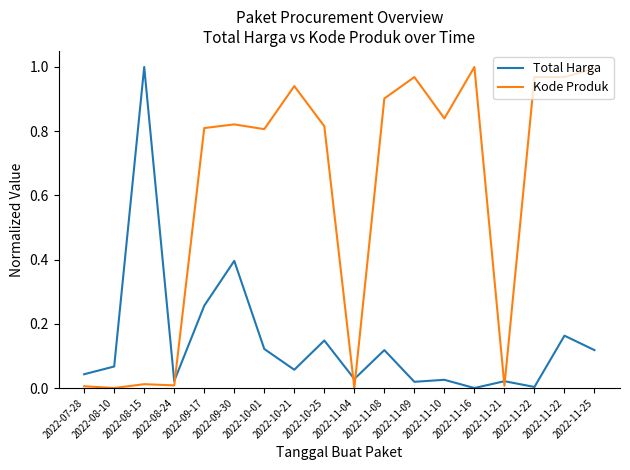

How many distinct data groups are displayed?

2